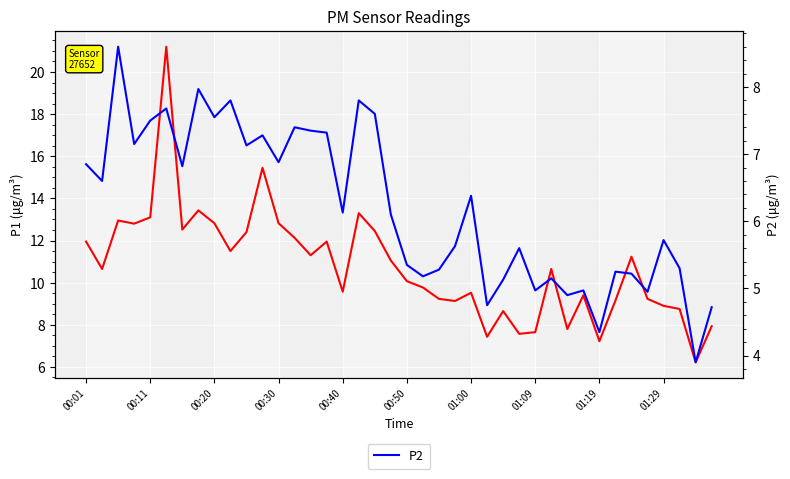

What is the value of the P1 point at the 20th from the left?

11.1